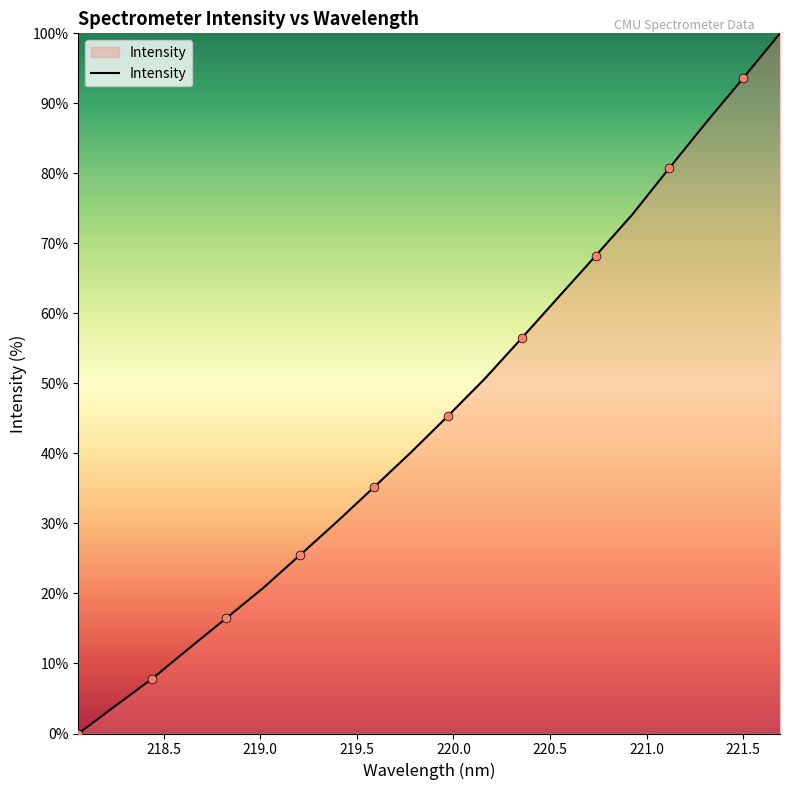

What is the difference between the maximum and minimum values?

100.0